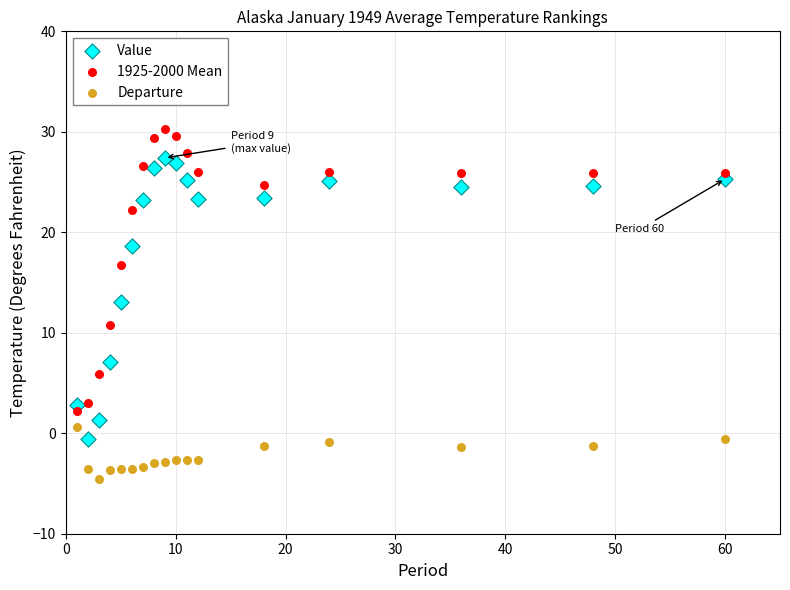

Which series reaches the minimum Y coordinate?

Departure